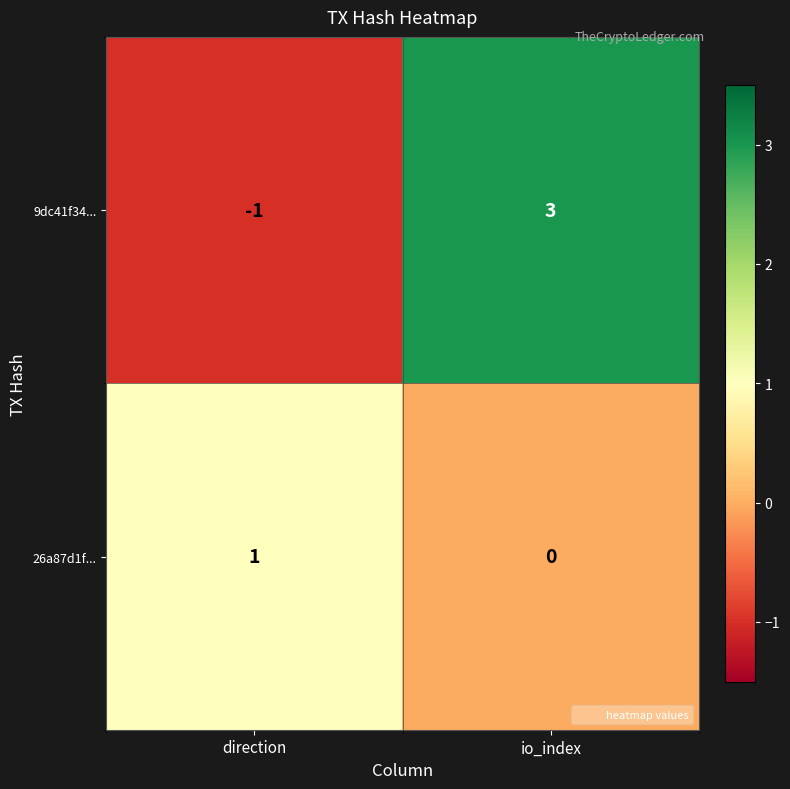

Count the number of data series in this chart.

2